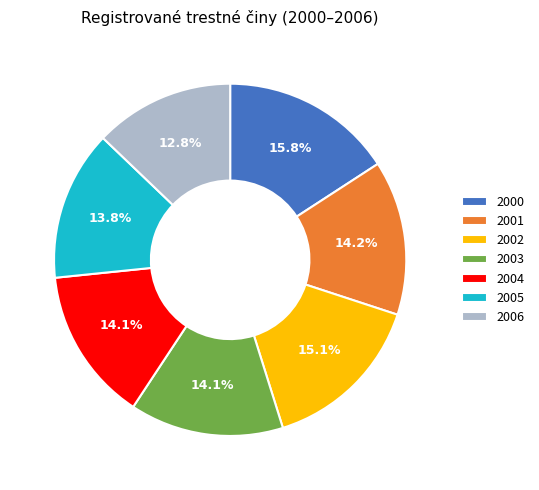

What is the smallest slice in the pie chart?

2006